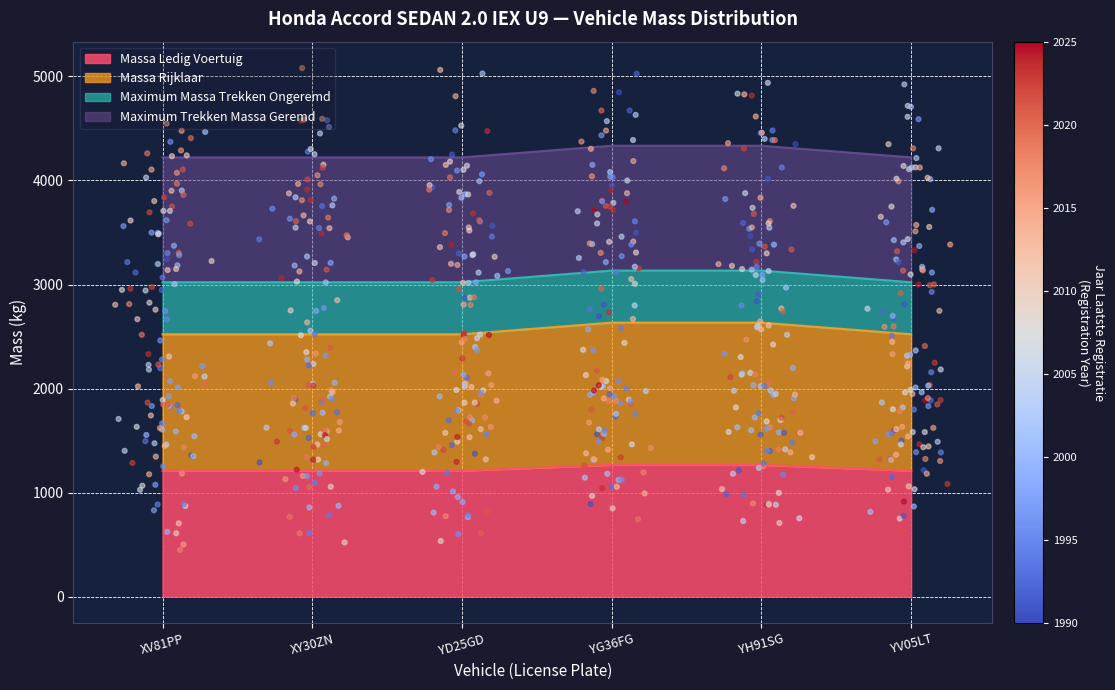

Which series reaches the minimum Y coordinate?

massa_ledig_voertuig